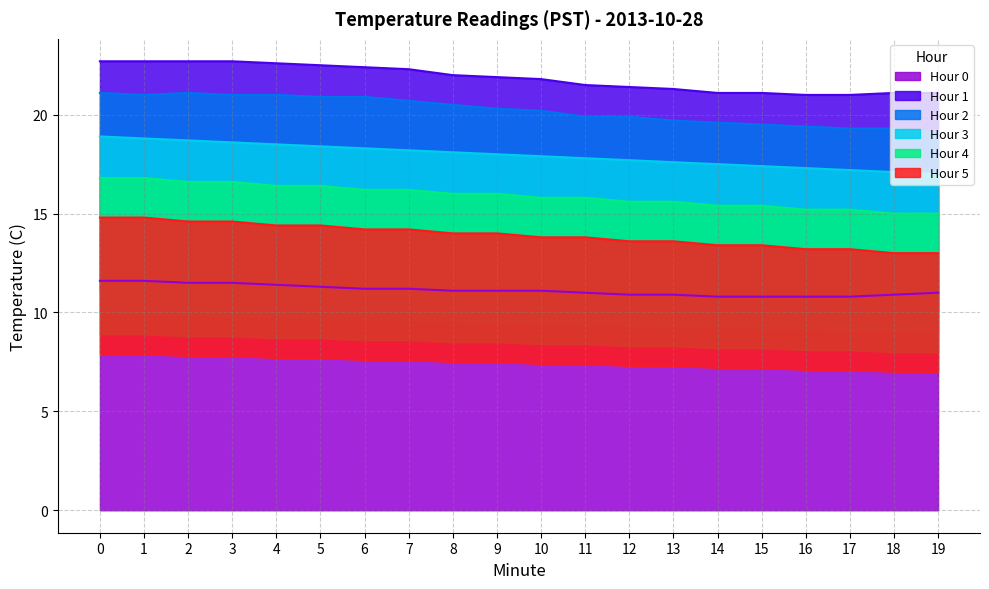

The Hour 0 series shows 4.4 at 1. True or false?

False